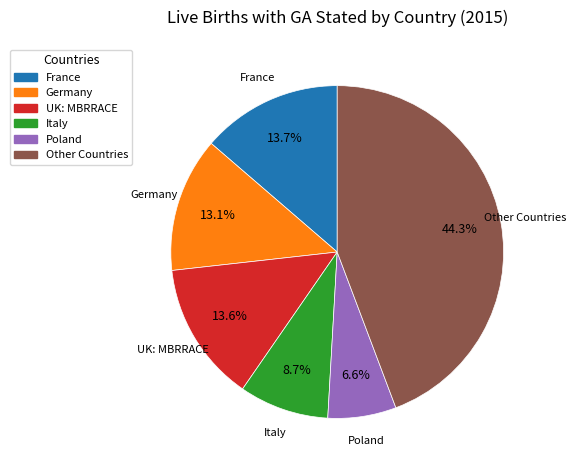

Is there a majority slice in this chart?

No